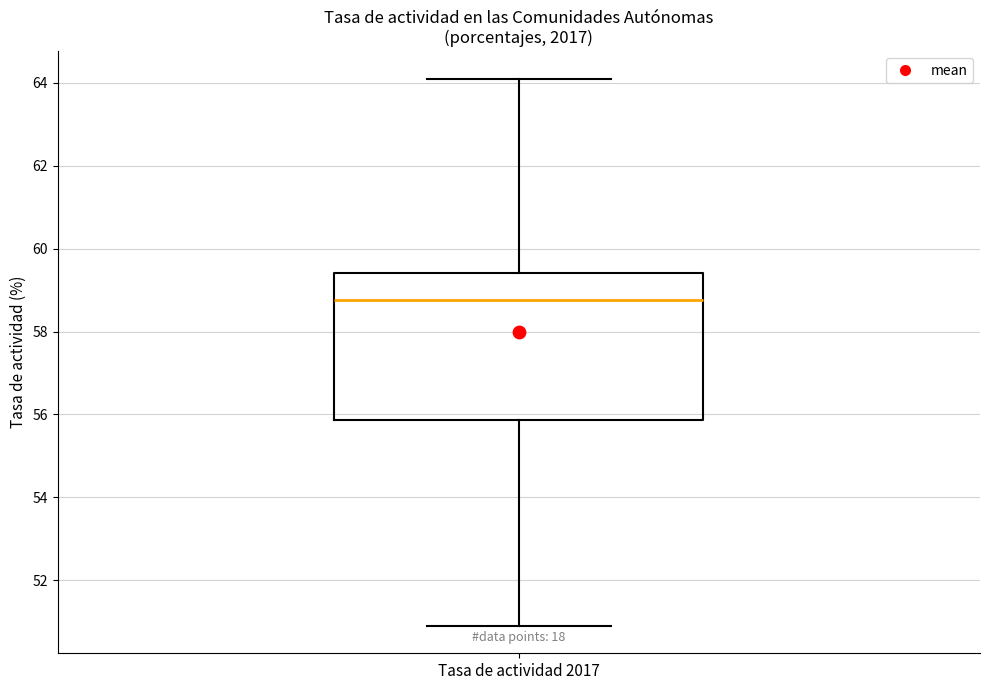

Transcribe this box plot: give where the median line is, the range the box spans, and where the two whiskers end, as read against the y-axis. The values are not printed on the chart, so give them approximately, as read against the axis.

median 58.8, box 55.8 to 59.4, whiskers 51.0 to 64.2